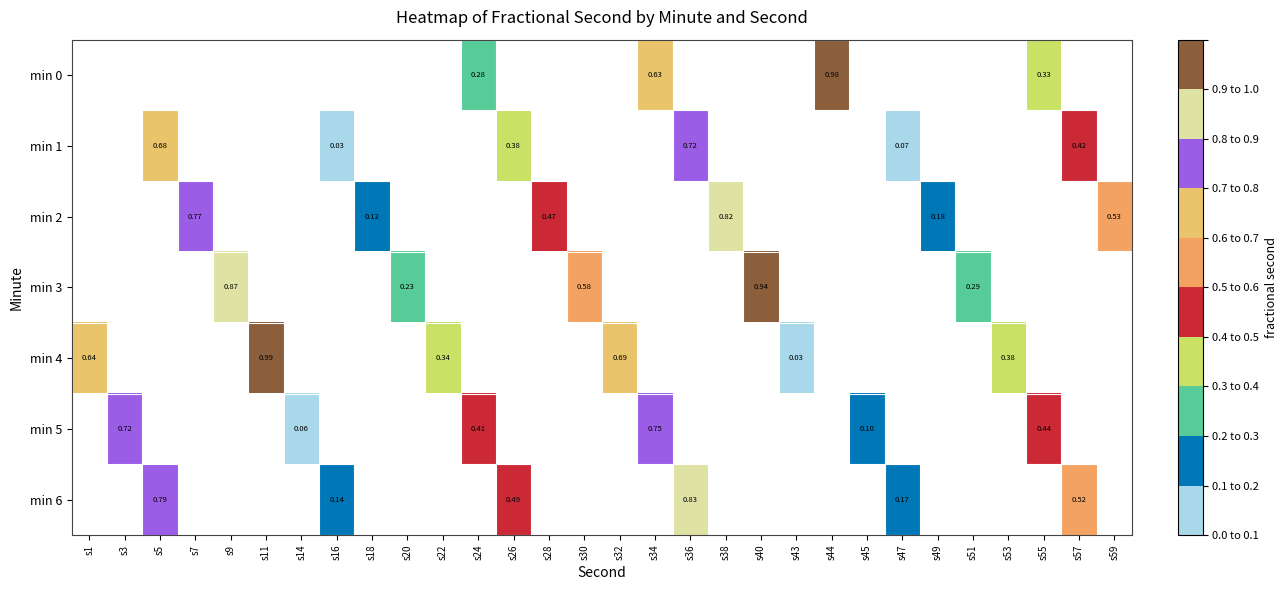

How many values in min 1 are above zero?

6